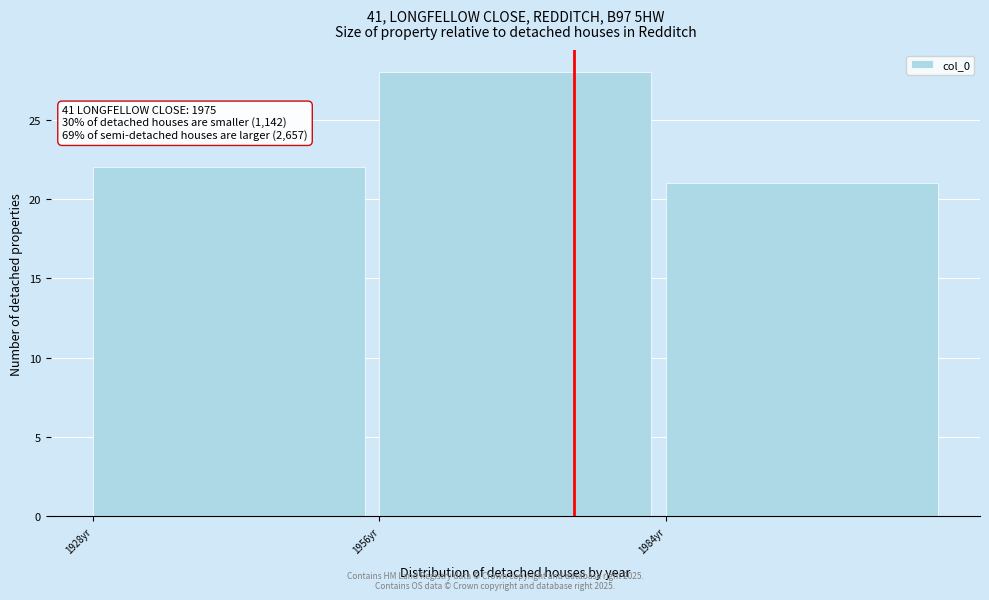

Over which range of the x-axis is the bar tallest?

1956 to 1984